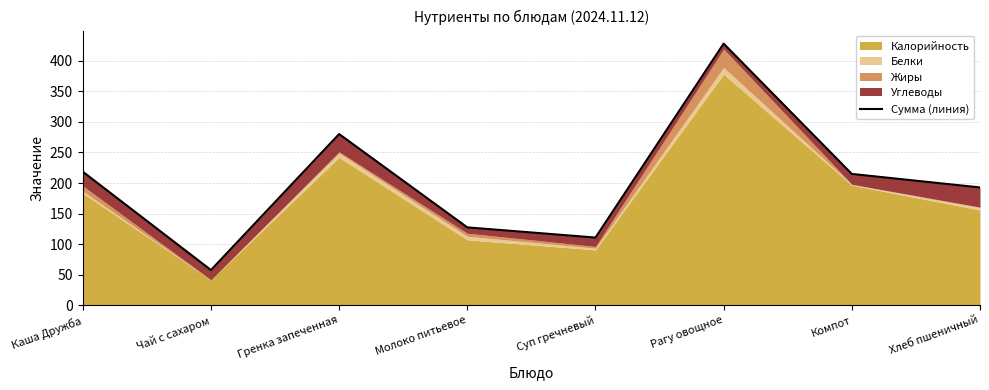

Reading left to right, what are all the values shown in this chart?

Каша Дружба=218.5	Чай с сахаром=57.6	Гренка запеченная=280.1	Молоко питьевое=127.4	Суп гречневый=110.7	Рагу овощное=428.1	Компот=214.8	Хлеб пшеничный=192.7